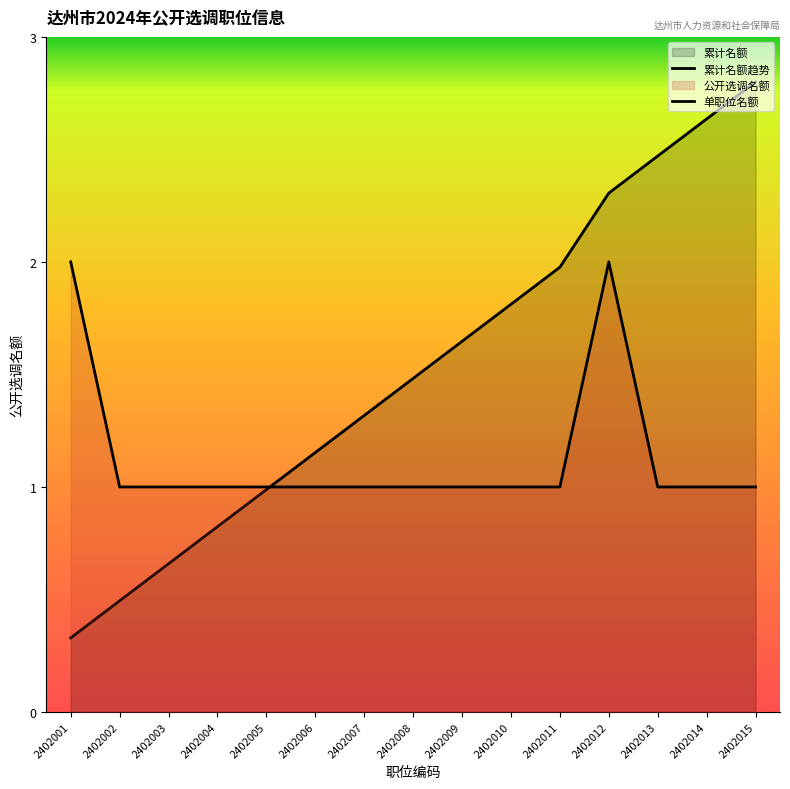

Which category has the lowest value in the 职位编码 series?

2402001